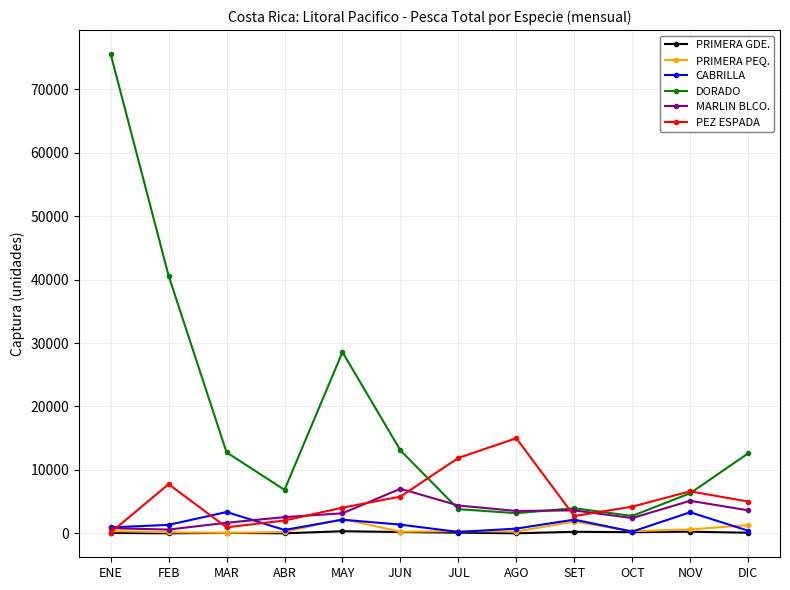

What is the difference between the maximum and minimum values in the PEZ ESPADA series?

14871